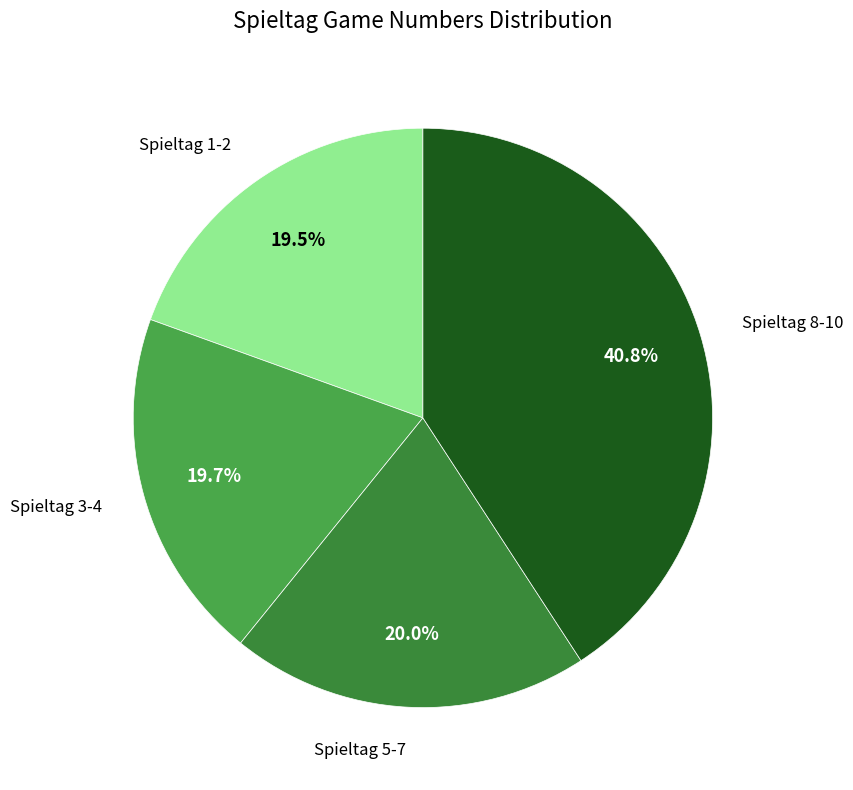

How many slices are in this pie chart?

4